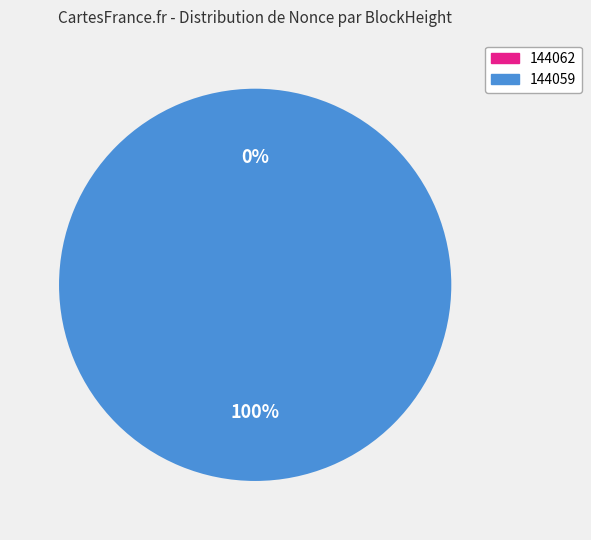

What is the largest slice in the pie chart?

144059